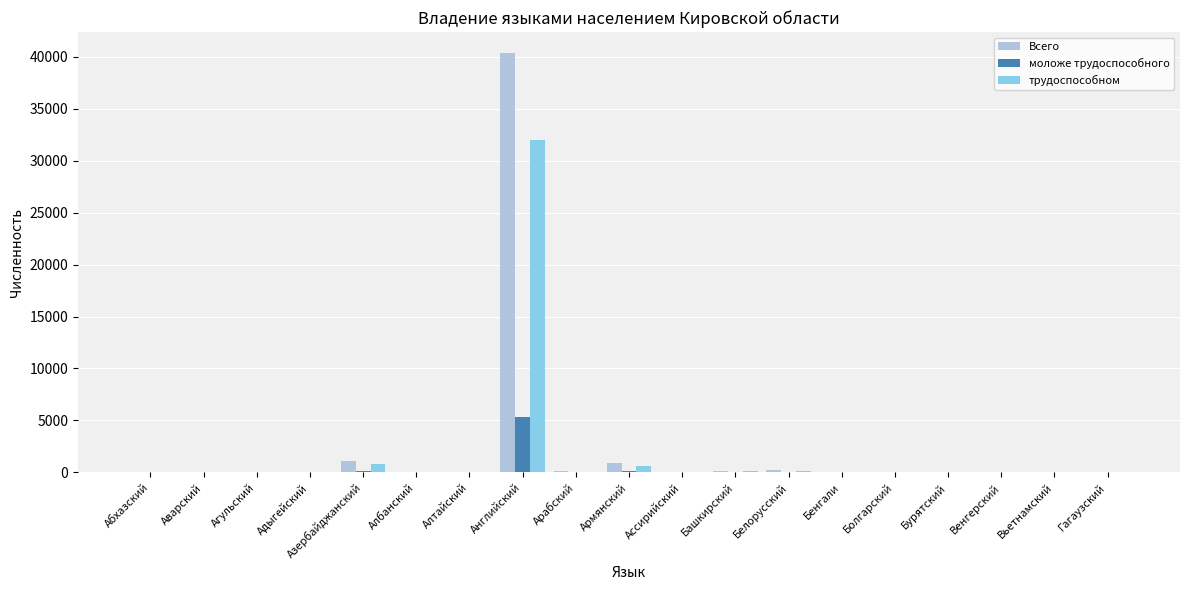

What is the sum of all моложе трудоспособного values?

5620